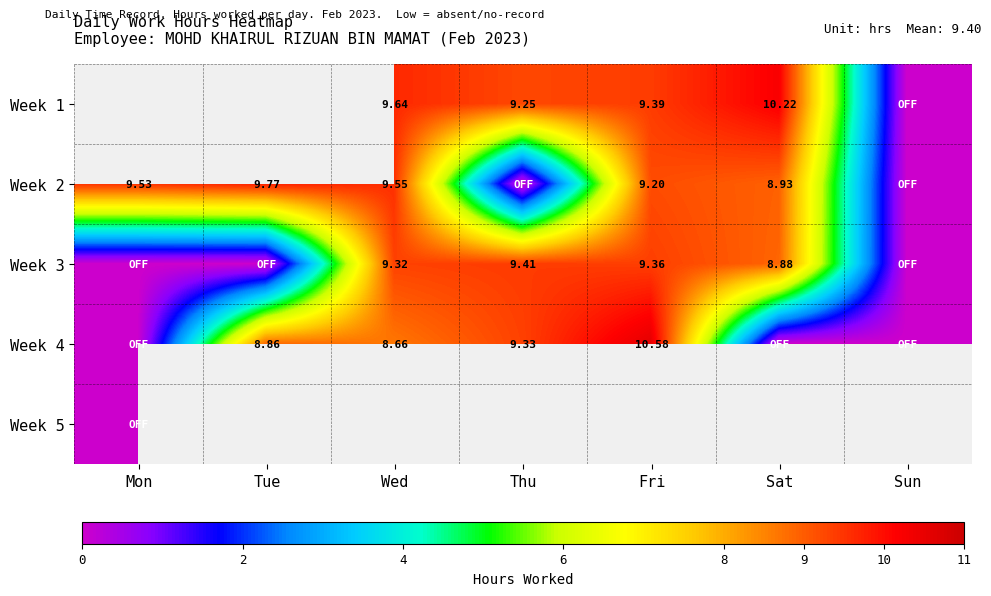

Rank the series at Sat from highest to lowest value.

Week 1, Week 2, Week 3, Week 4, Week 5